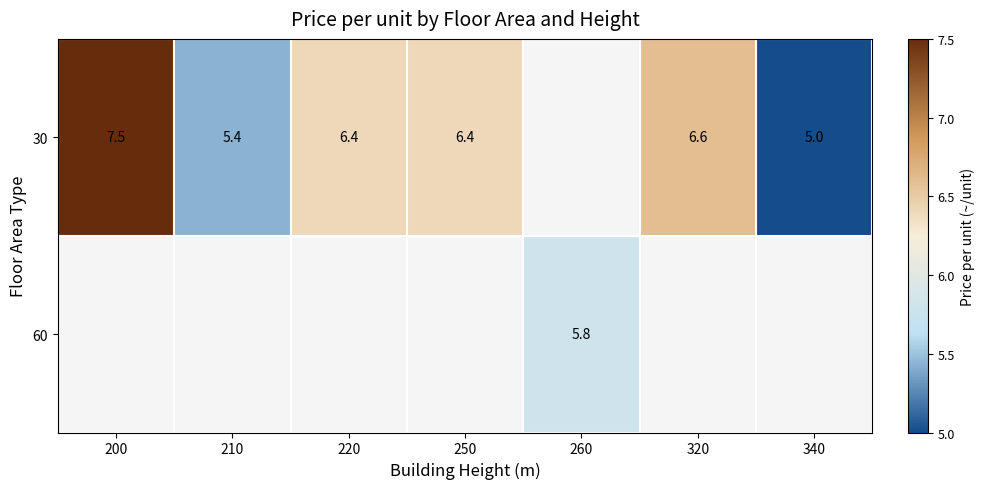

The value of 30 at 210 is 3.6. True or false?

False